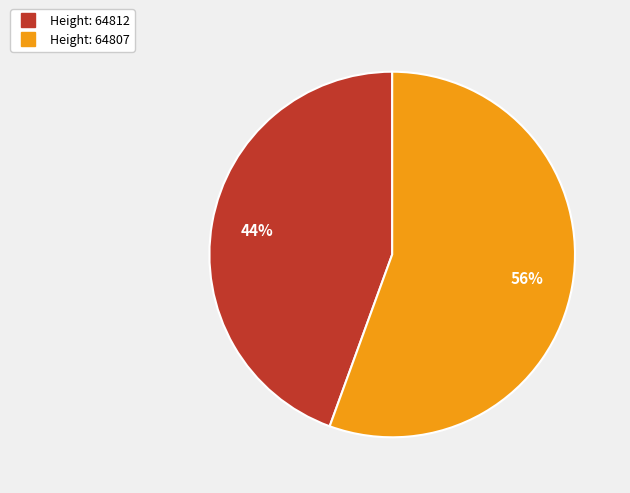

Is there any slice that represents more than half of the pie?

Yes